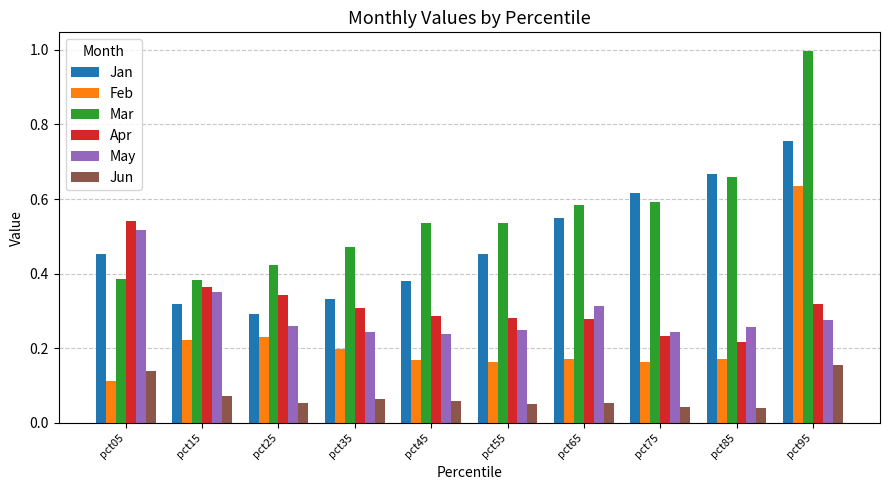

What is the total value across all series at pct65?

1.9